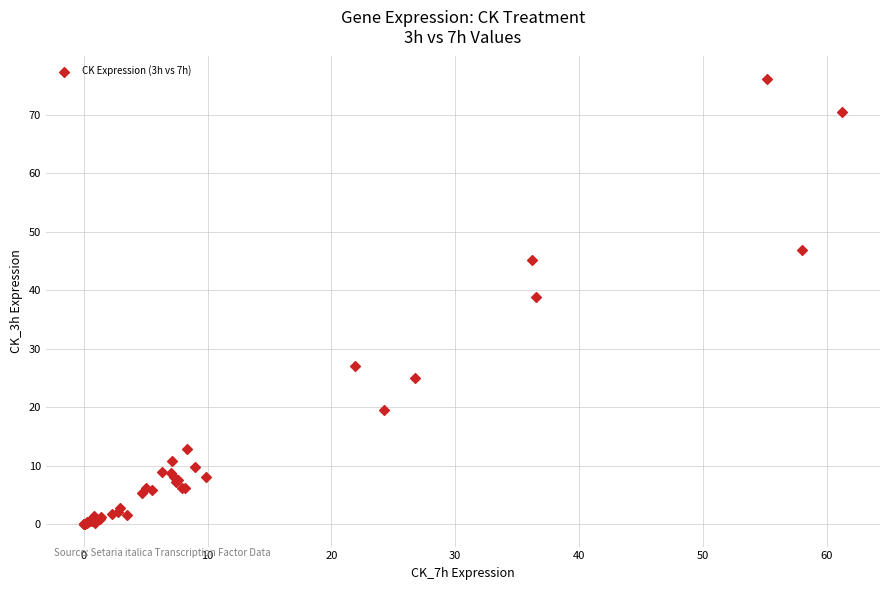

What Y value in the scatter plot is closest to 38?

38.9